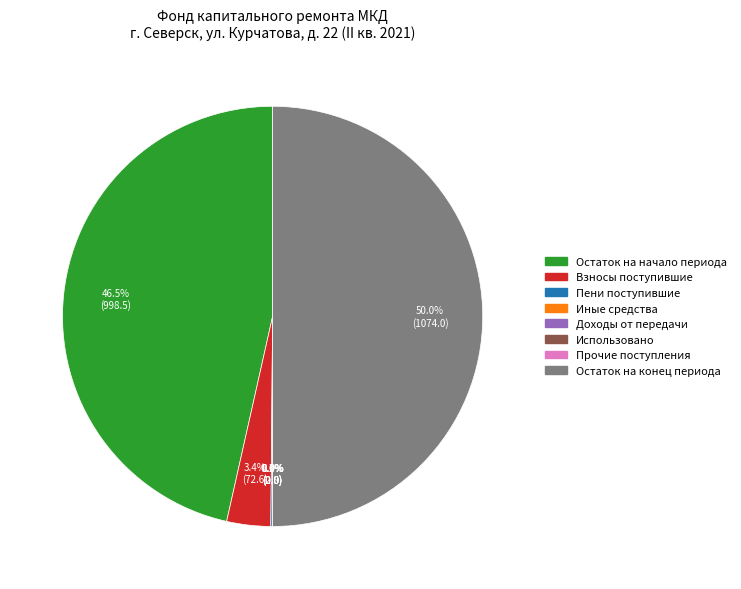

What portion of the pie excludes Остаток на начало периода?

53.5%